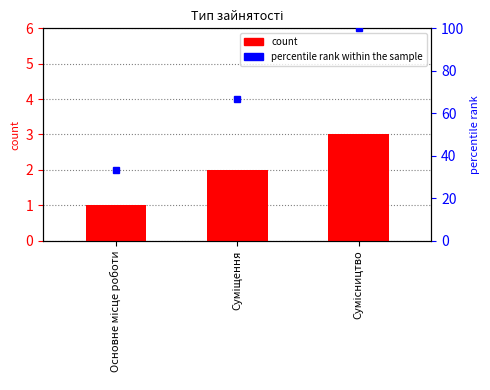

Reading right to left, transcribe all the data shown in this chart.

count: 3.0	2.0	1.0
percentile rank within the sample: 100.0	66.7	33.3